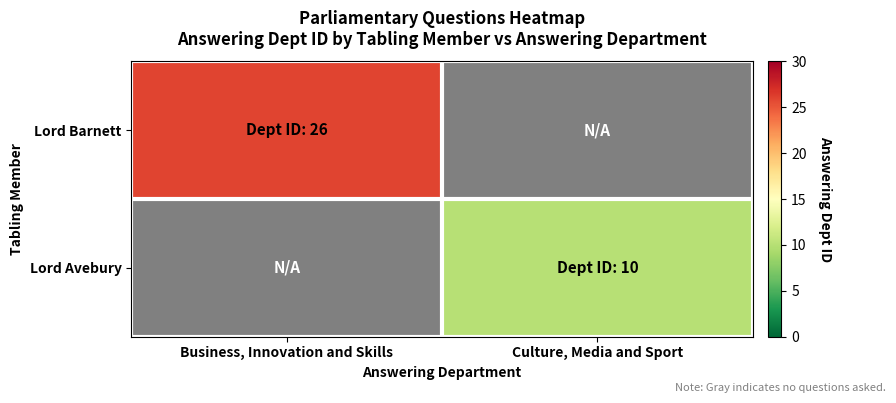

How many positive values does the Lord Barnett series have?

1